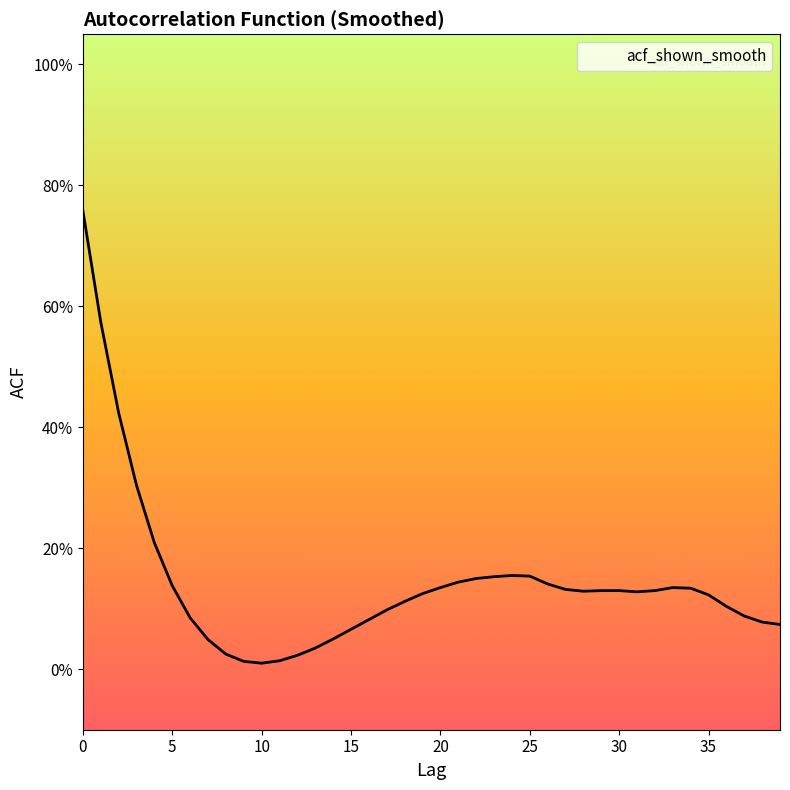

Is this an area chart (filled region under the line)?

Yes